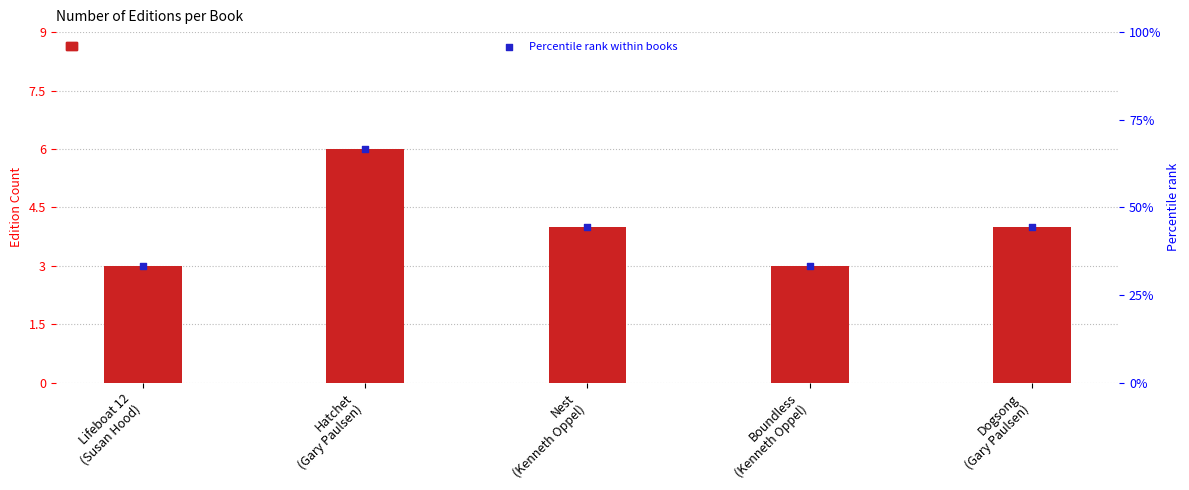

What is the total value across all series at Lifeboat 12
(Susan Hood)?

36.3